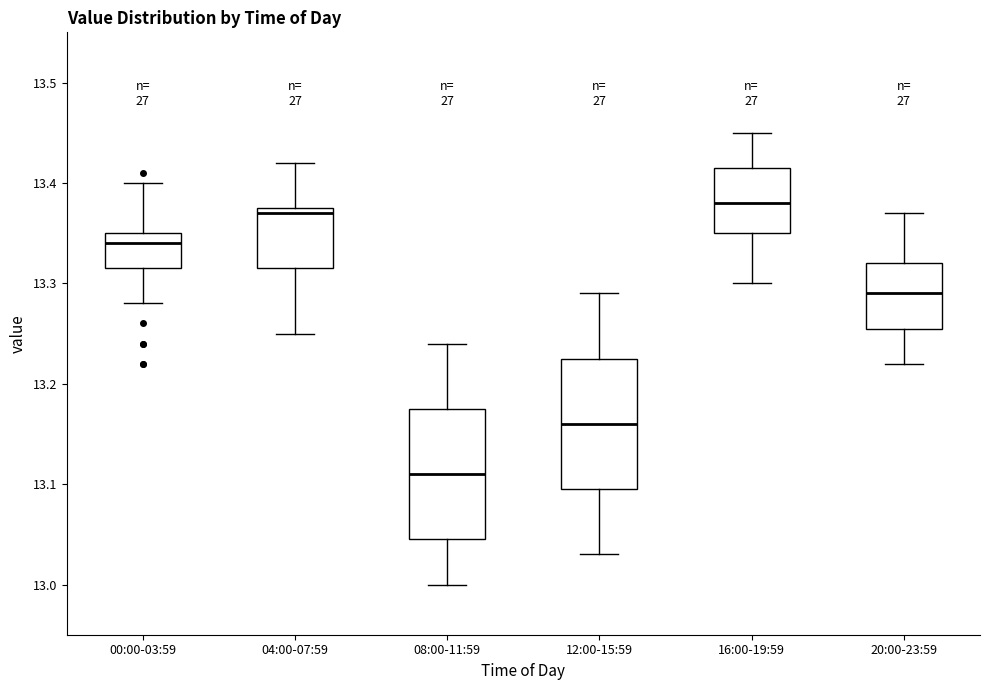

Reading left to right, read every box against the y-axis: the position of its median line, the range the box covers, and the ends of its whiskers. The values are not printed on the chart, so give them approximately, as read against the axis.

00:00-03:59: median 13.34, box 13.32 to 13.35, whiskers 13.28 to 13.40
04:00-07:59: median 13.37, box 13.32 to 13.38, whiskers 13.25 to 13.42
08:00-11:59: median 13.11, box 13.05 to 13.18, whiskers 13.00 to 13.24
12:00-15:59: median 13.16, box 13.10 to 13.23, whiskers 13.03 to 13.29
16:00-19:59: median 13.38, box 13.35 to 13.42, whiskers 13.30 to 13.45
20:00-23:59: median 13.29, box 13.26 to 13.32, whiskers 13.22 to 13.37